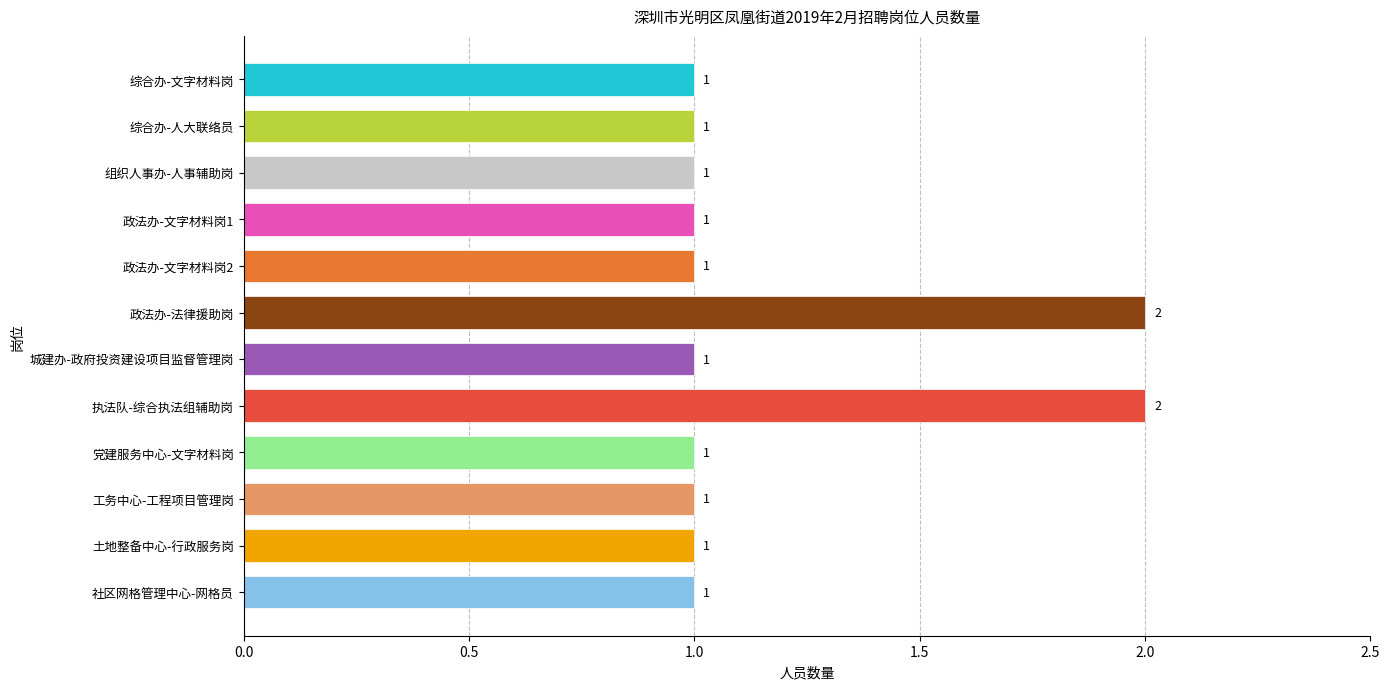

The chart shows a value of 1 at 社区网格管理中心-网格员. True or false?

True